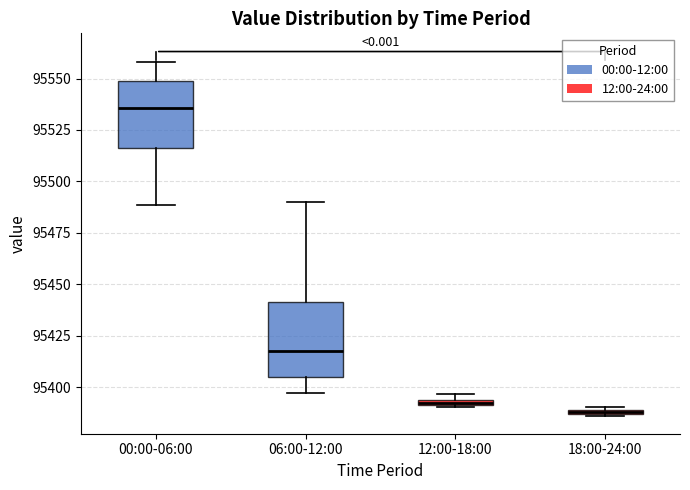

Where does the lower whisker of the box for 06:00-12:00 end on the y-axis? The values are not printed on the chart, so give them approximately, as read against the axis.

95395